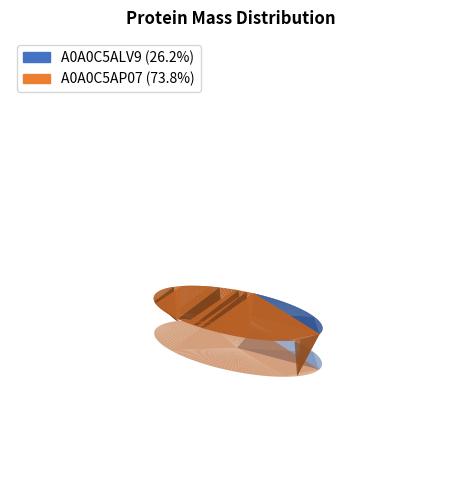

Which category has the smallest portion of the pie?

A0A0C5ALV9